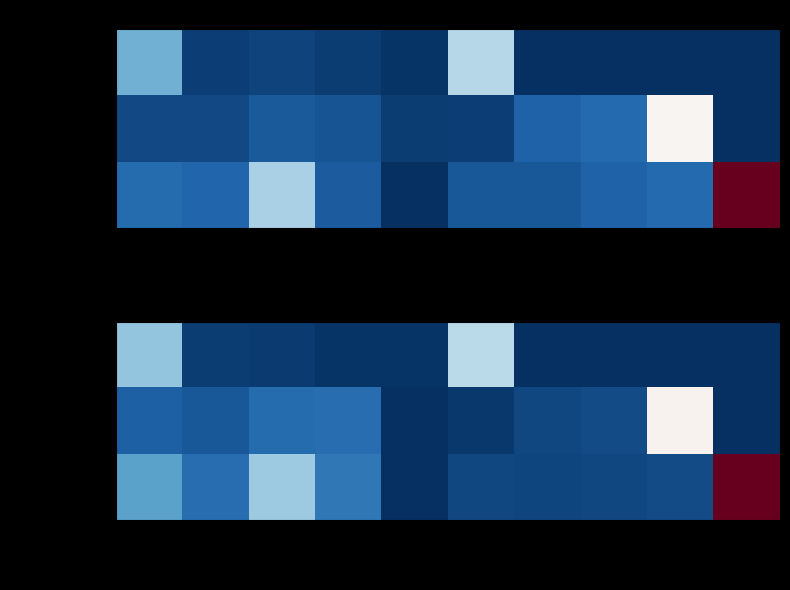

What is the average value of the Обед старший series?

10.7